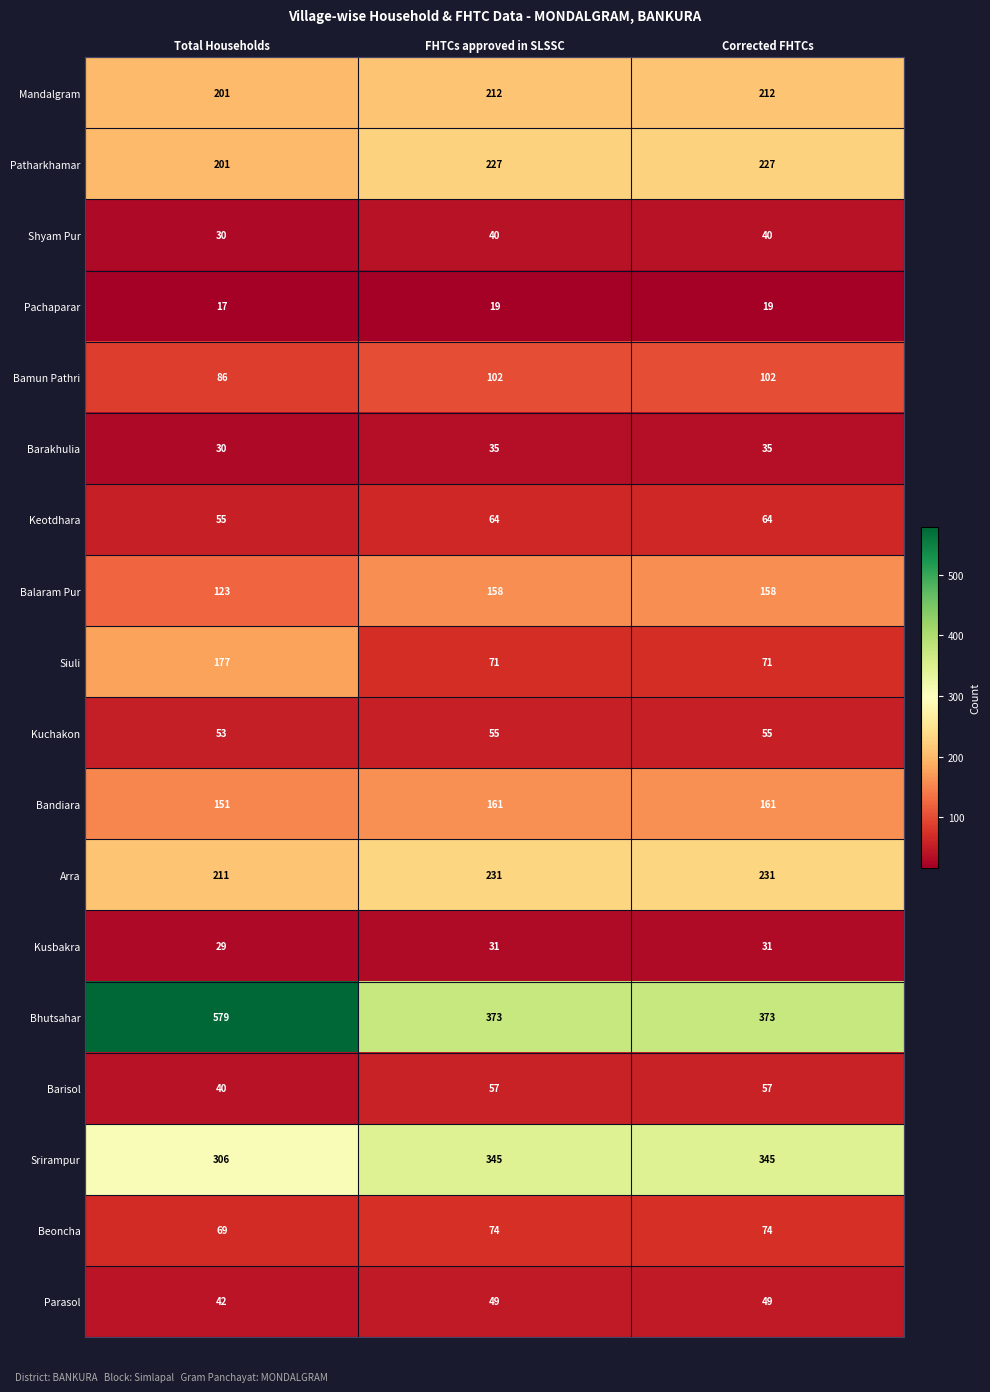

Which series has the largest range (max minus min)?

Bhutsahar